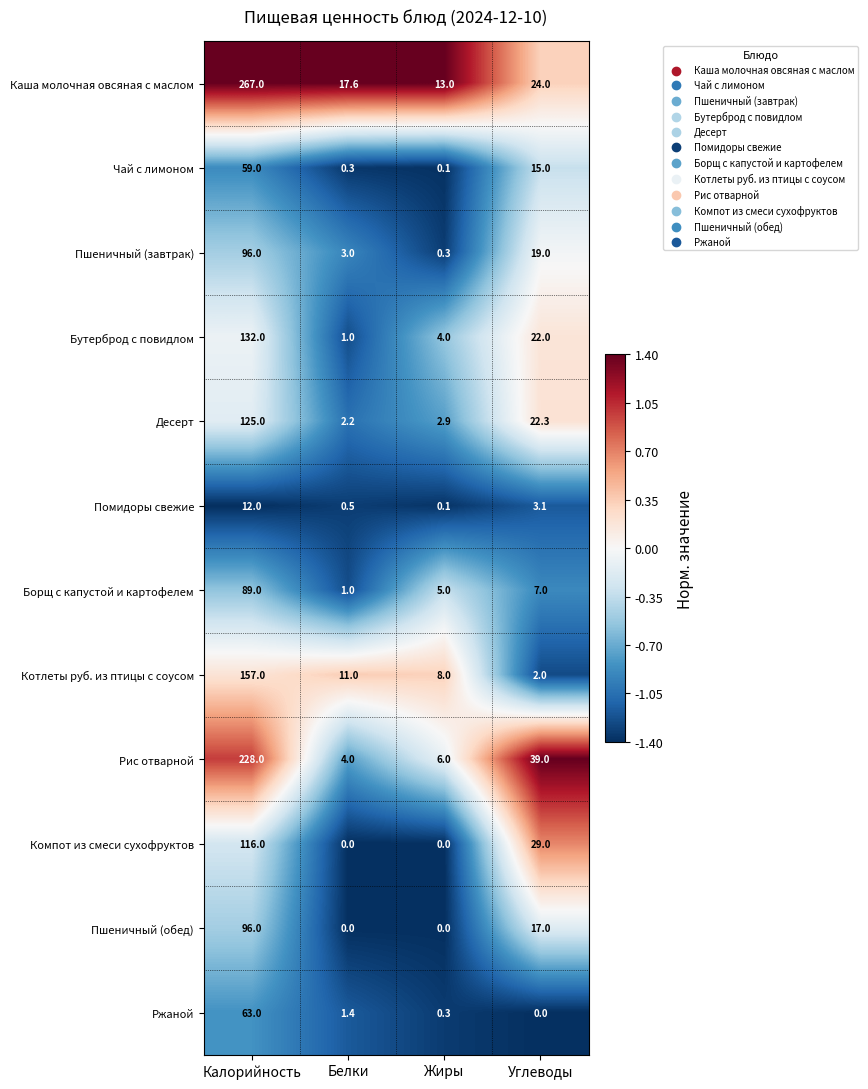

The value of Компот из смеси сухофруктов at Жиры is 45.3. True or false?

False